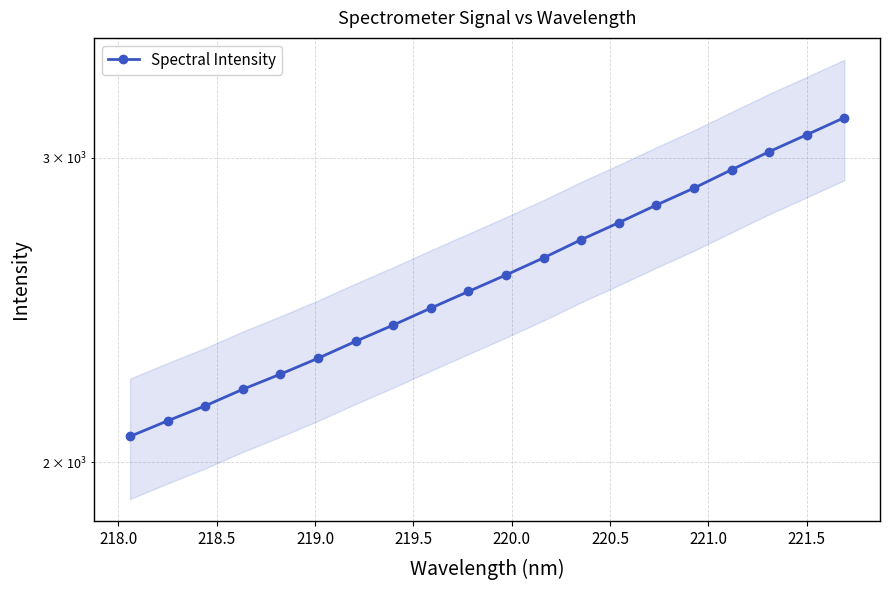

What value does the data have at 218.0?

2114.1